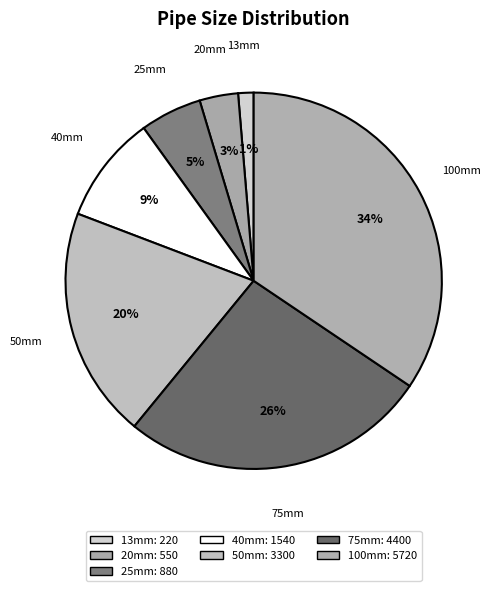

To the nearest percent, what is the combined percentage of 75mm and 40mm?

36%